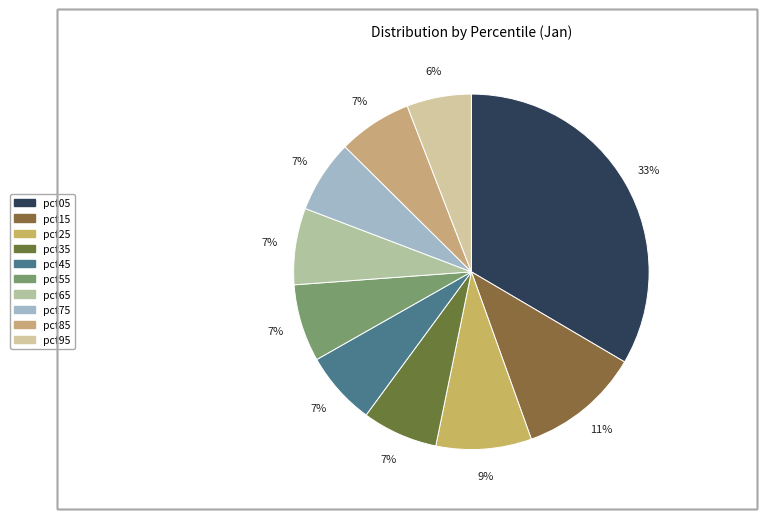

Rank the categories by value from lowest to highest.

pct95, pct75, pct45, pct85, pct35, pct65, pct55, pct25, pct15, pct05